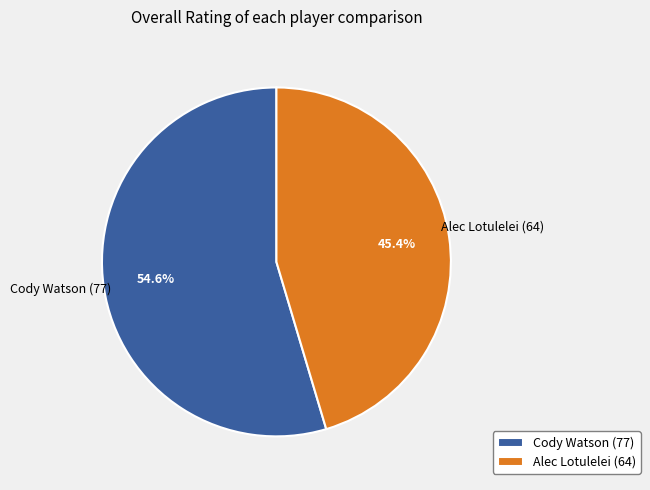

What is the majority slice?

Cody Watson (77)